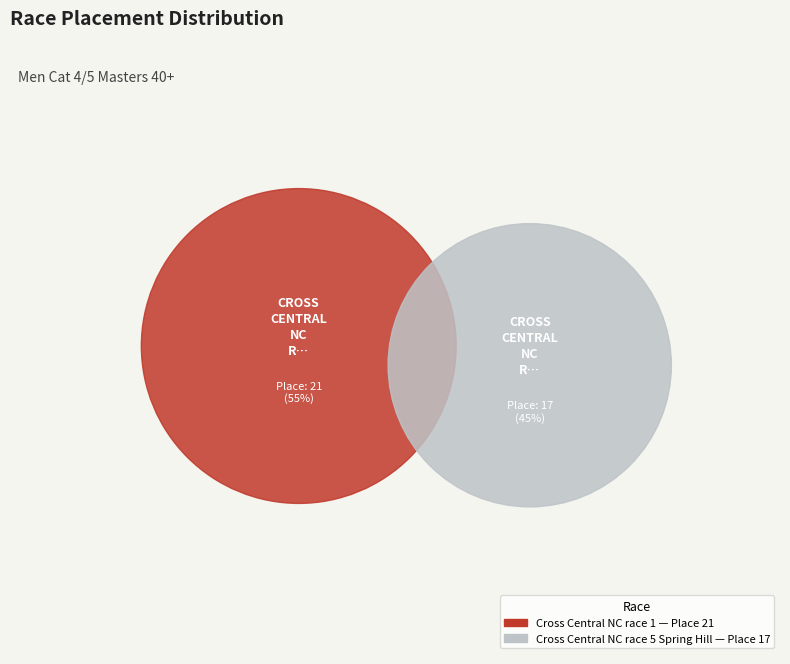

Which has a higher value, Cross Central NC race 5 Spring Hill or Cross Central NC race 1?

Cross Central NC race 1